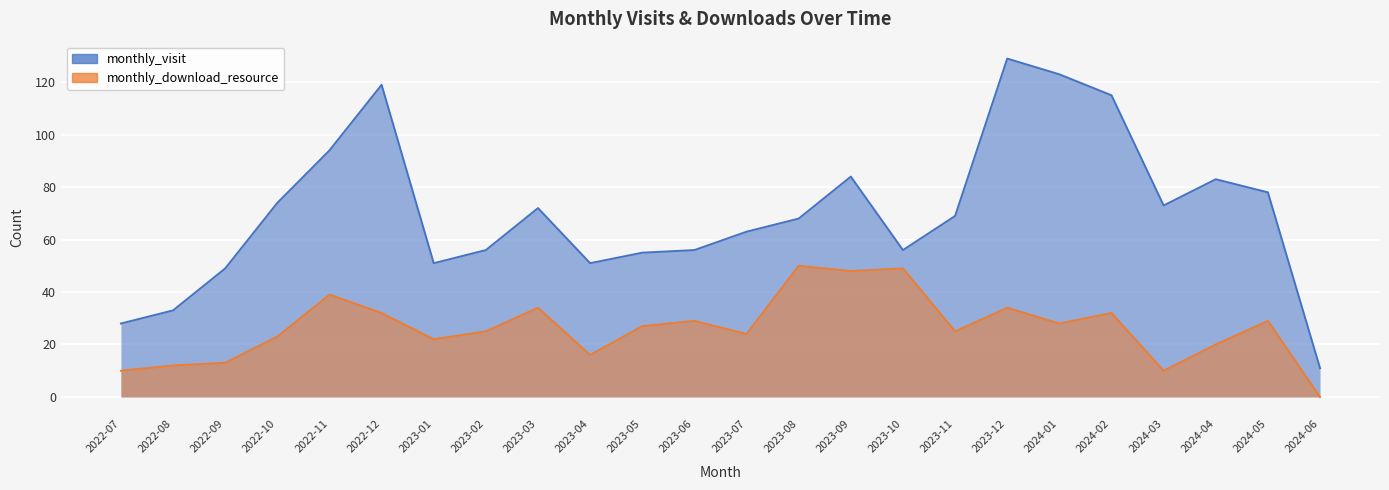

How many data points in monthly_visit are less than 69?

12